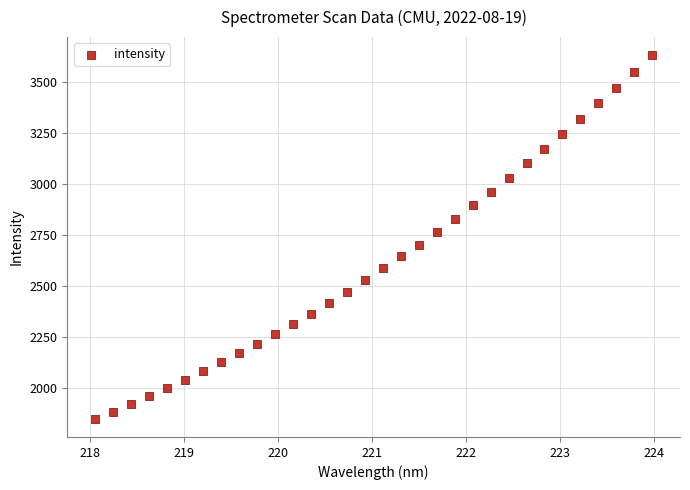

What is the range of X values (max minus min)?

5.9